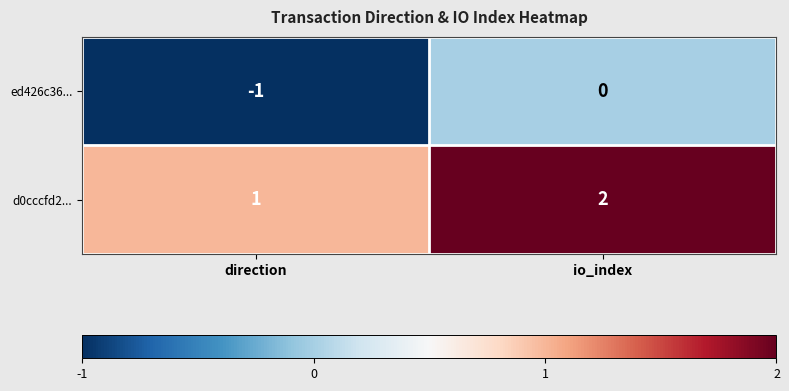

The value of ed426c36... at io_index is -1. True or false?

False